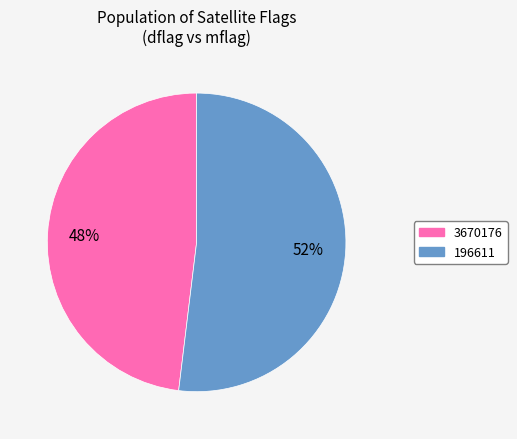

To the nearest percent, what portion does 3670176 represent?

48%